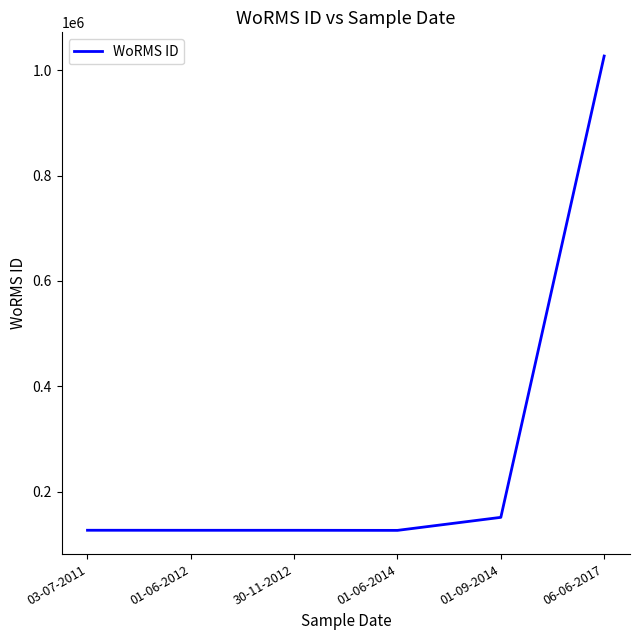

The chart shows a value of 26735 at 30-11-2012. True or false?

False